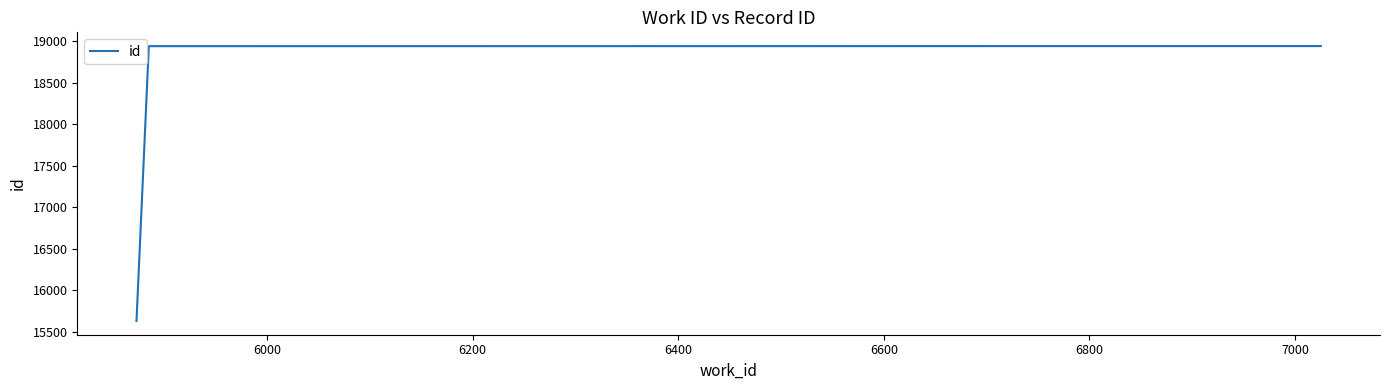

What is the difference between the second highest and minimum values?

3311